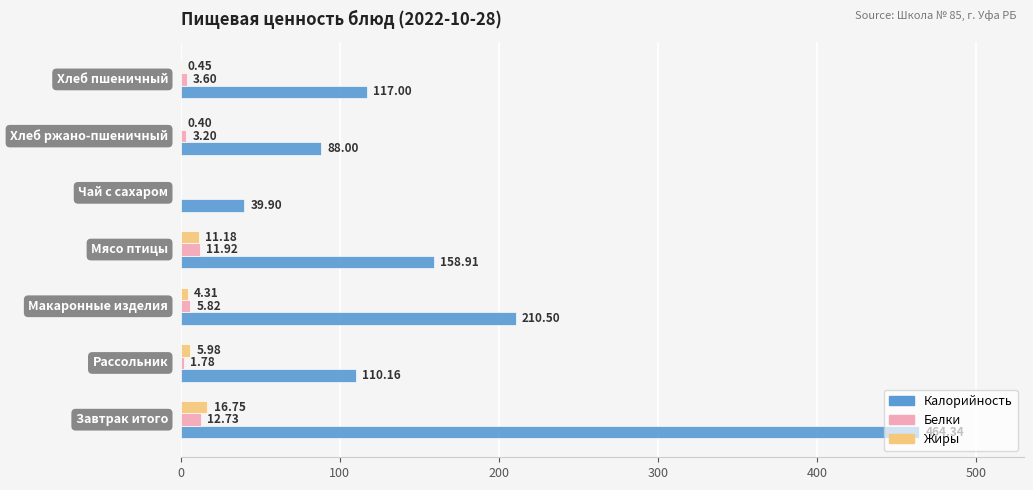

Which series has the largest total across all categories?

Калорийность